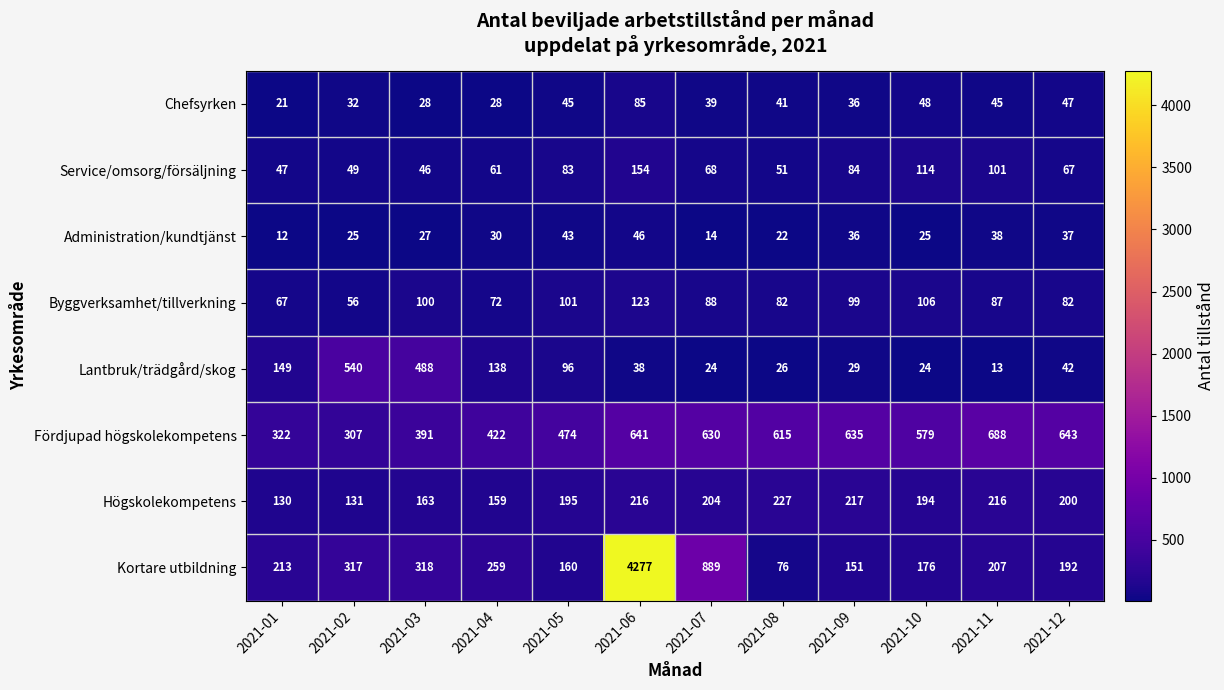

Where is Högskolekompetens nearest to the value 178?

2021-03